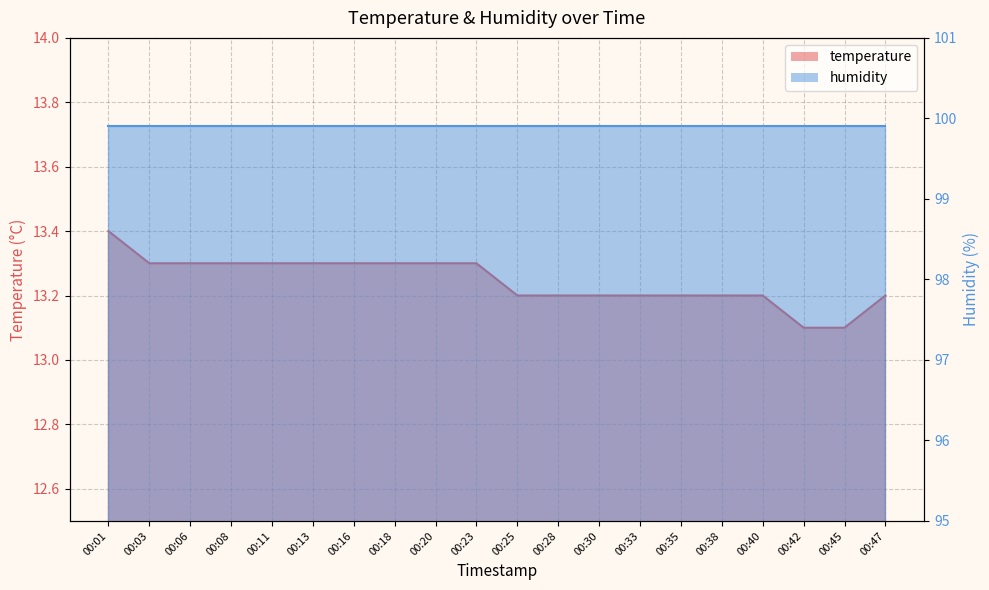

Where is the data nearest to the value 13?

00:42